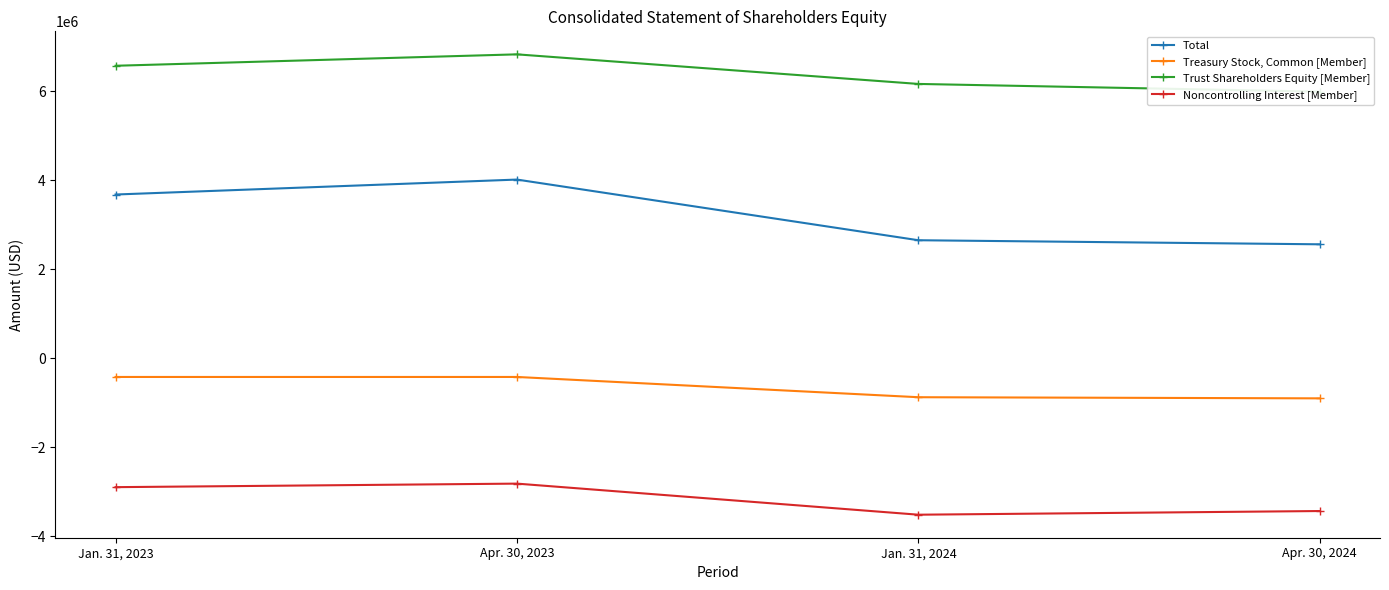

Rank the categories by Treasury Stock, Common [Member] value from lowest to highest.

Apr. 30, 2024, Jan. 31, 2024, Jan. 31, 2023, Apr. 30, 2023